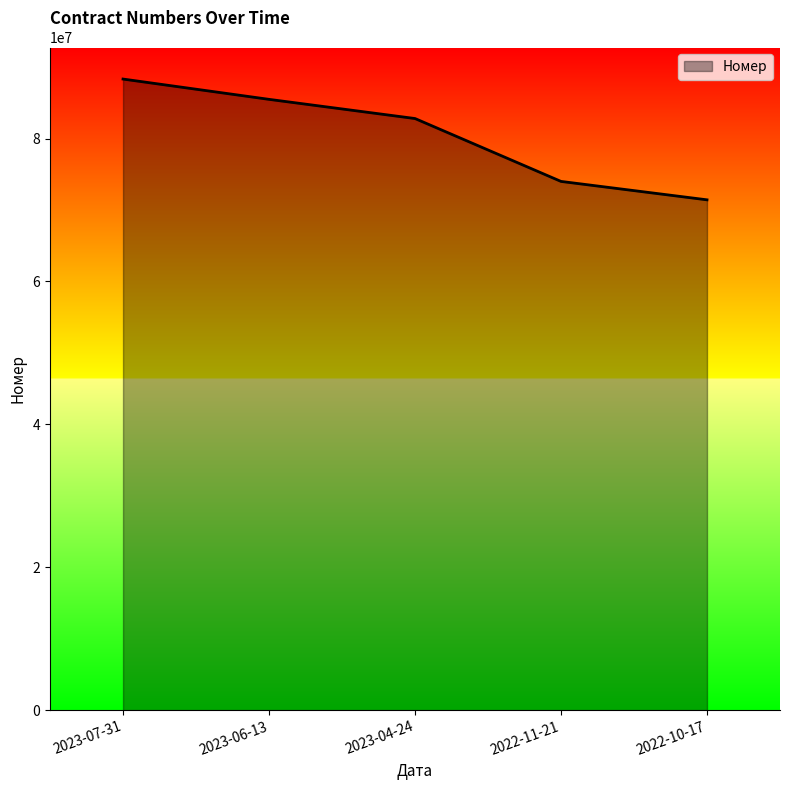

True or false: there are more than 2 points higher than both neighbors.

False